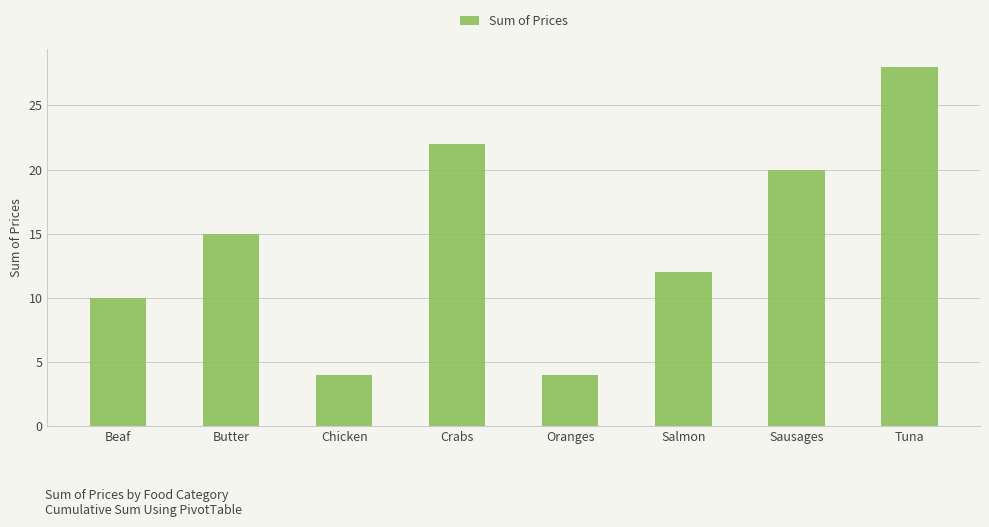

What is the sum of the values at Oranges and Butter?

19